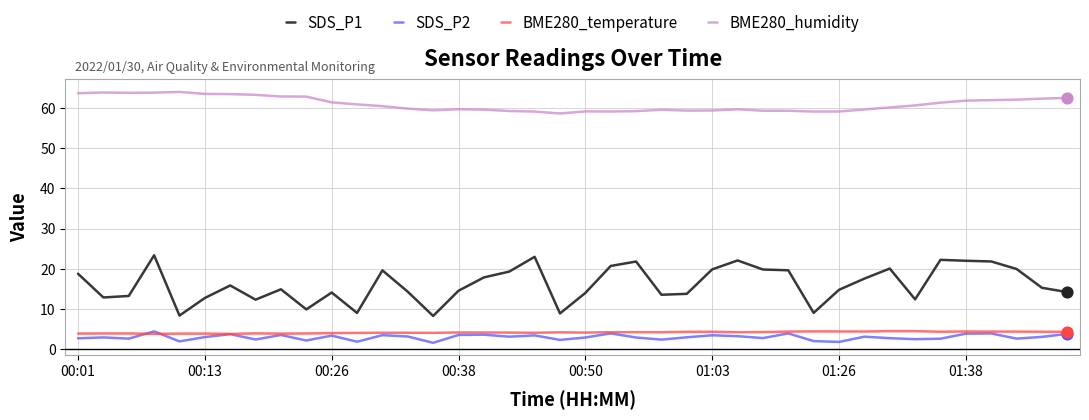

Which series has the largest range (max minus min)?

SDS_P1